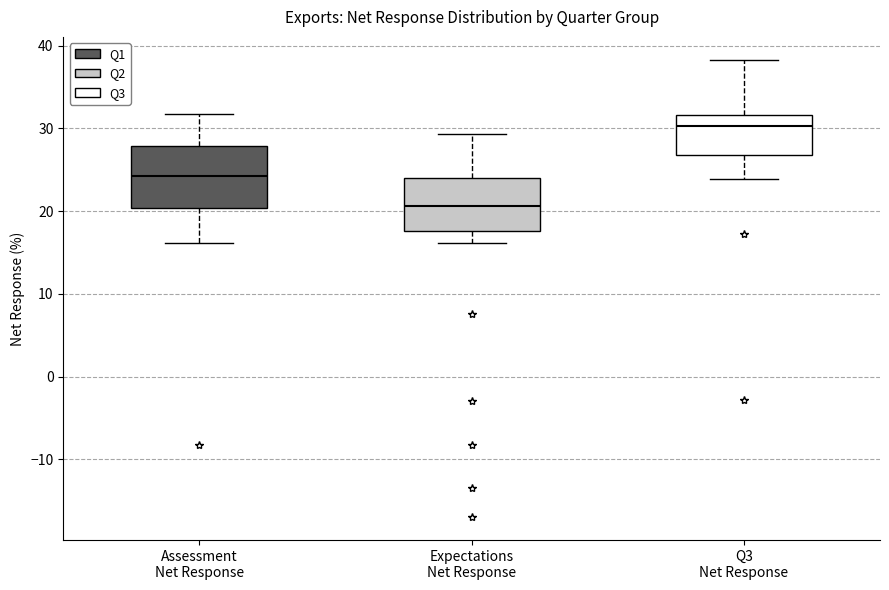

Reading left to right, read every box against the y-axis: the position of its median line, the range the box covers, and the ends of its whiskers. The values are not printed on the chart, so give them approximately, as read against the axis.

Assessment Net Response: median 24, box 20 to 28, whiskers 16 to 32
Expectations Net Response: median 21, box 18 to 24, whiskers 16 to 29
Q3 Net Response: median 30, box 27 to 32, whiskers 24 to 38